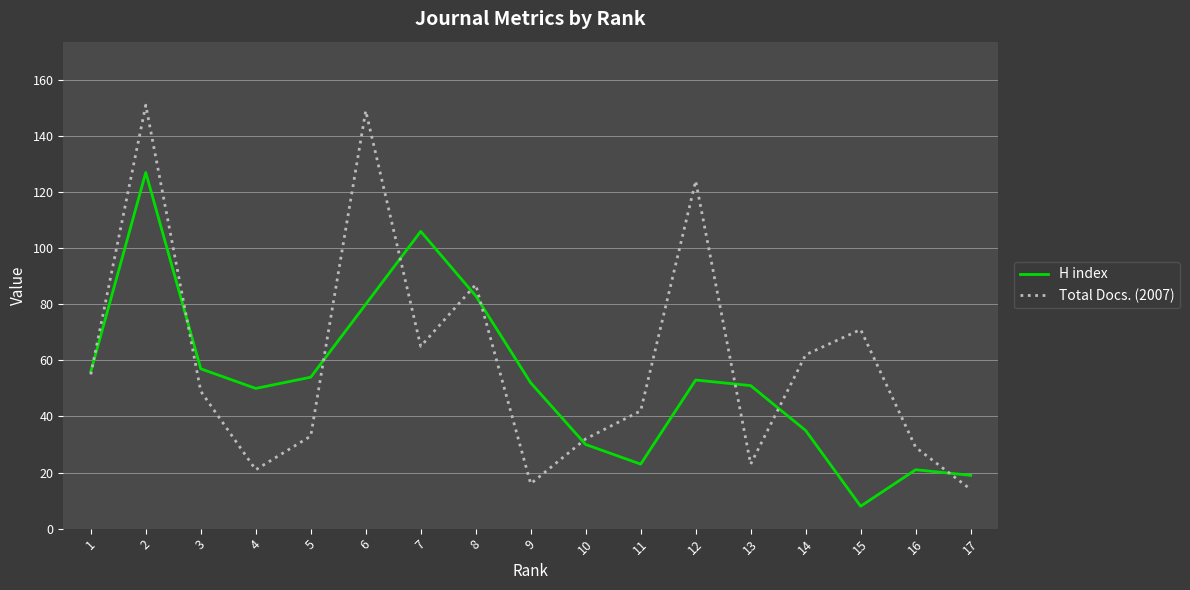

What is the total value across all series at 5?

87